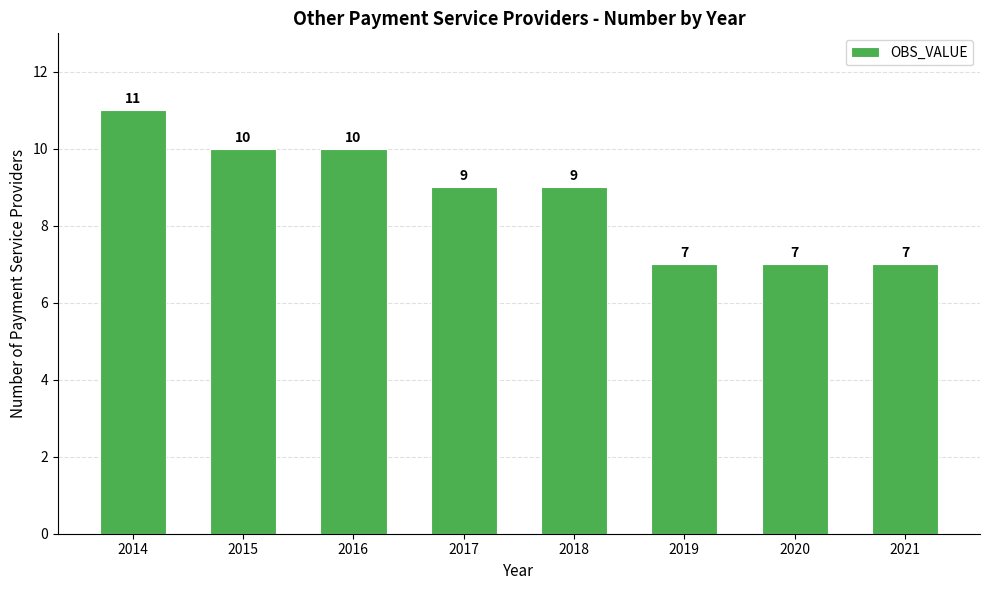

What is the change in value from 2017 to 2021?

-2